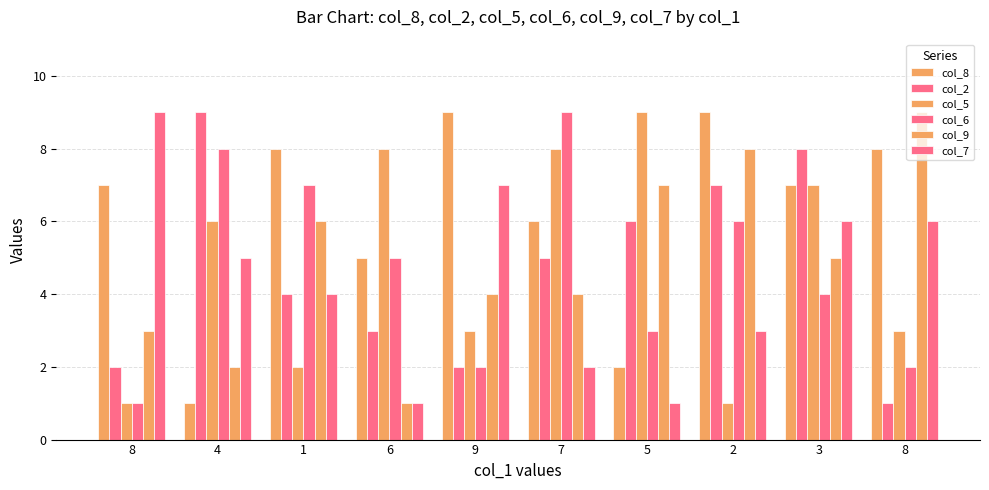

What is the sum of the col_5 values at 8 and 4?

7